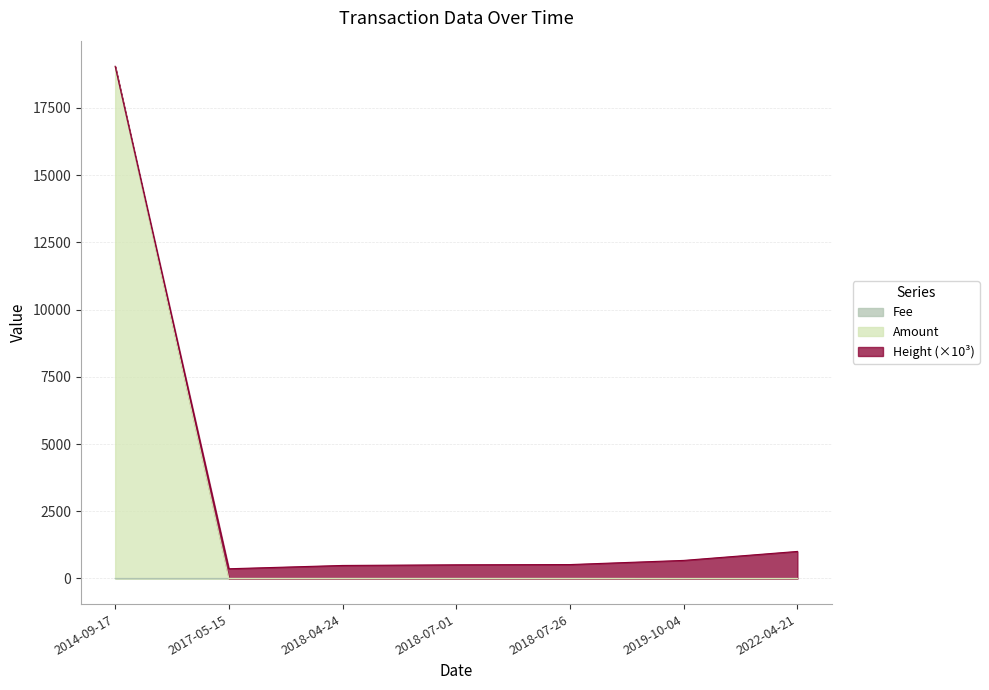

True or false: Amount has a value of 1.0 at 2017-05-15.

True